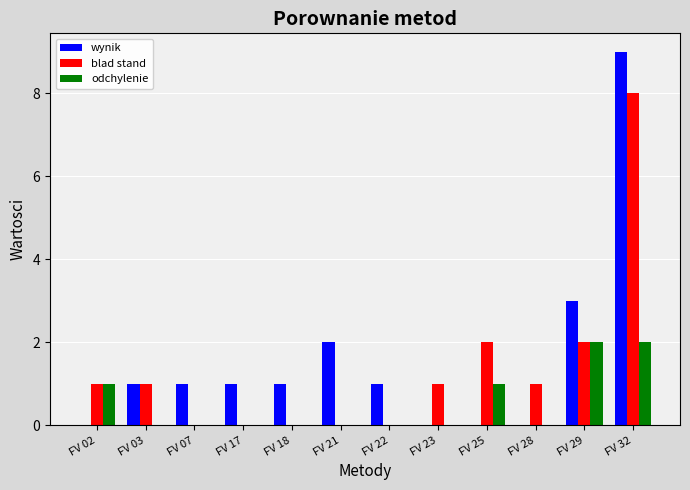

At which category is the sum across all series the highest?

FV 32